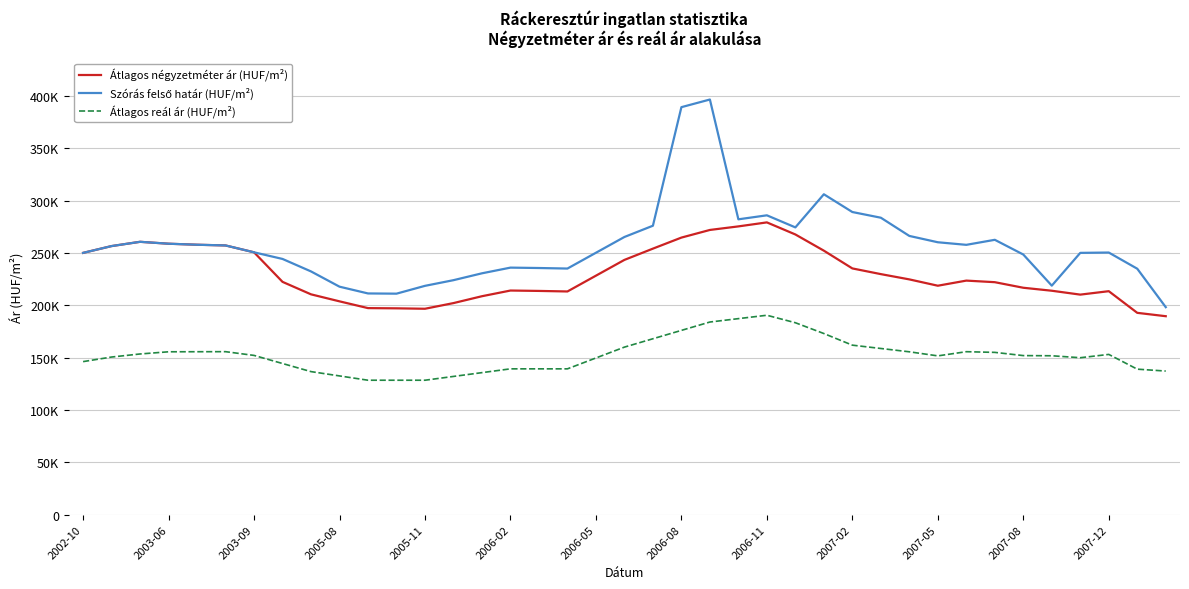

Does the chart have visible grid lines?

Yes